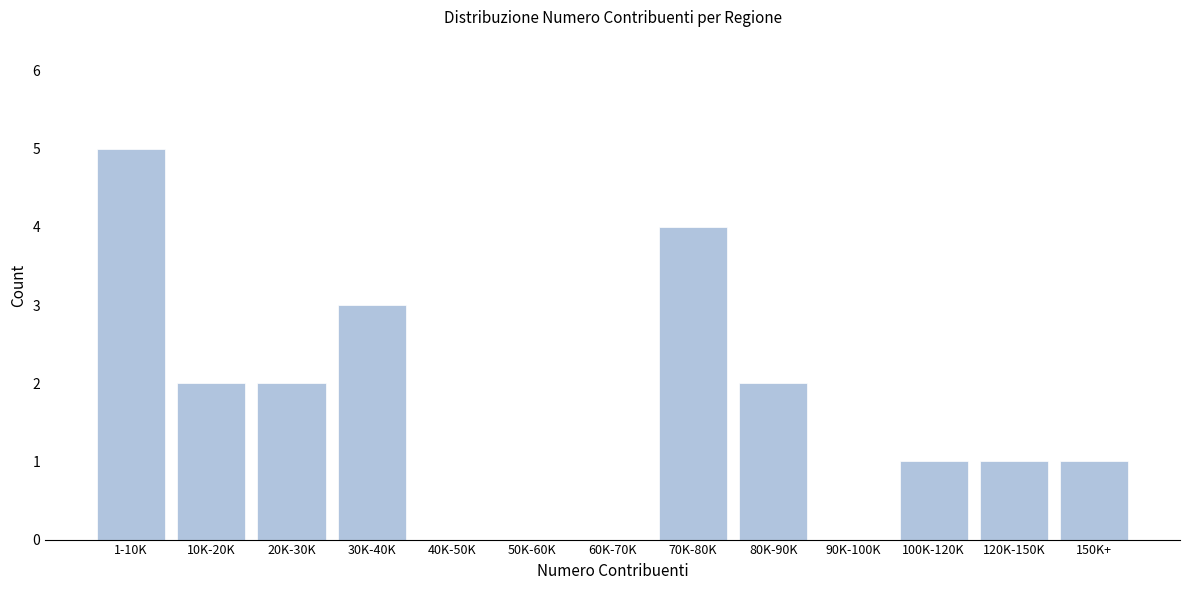

Reading right to left, transcribe all the data shown in this chart.

150K+=1	120K-150K=1	100K-120K=1	90K-100K=0	80K-90K=2	70K-80K=4	60K-70K=0	50K-60K=0	40K-50K=0	30K-40K=3	20K-30K=2	10K-20K=2	1-10K=5